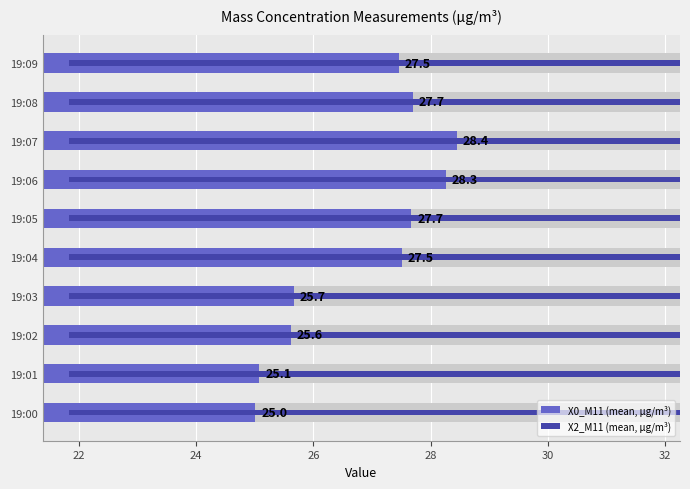

What is the difference between the maximum and minimum values in the X2_M11 (mean, µg/m³) series?

0.1